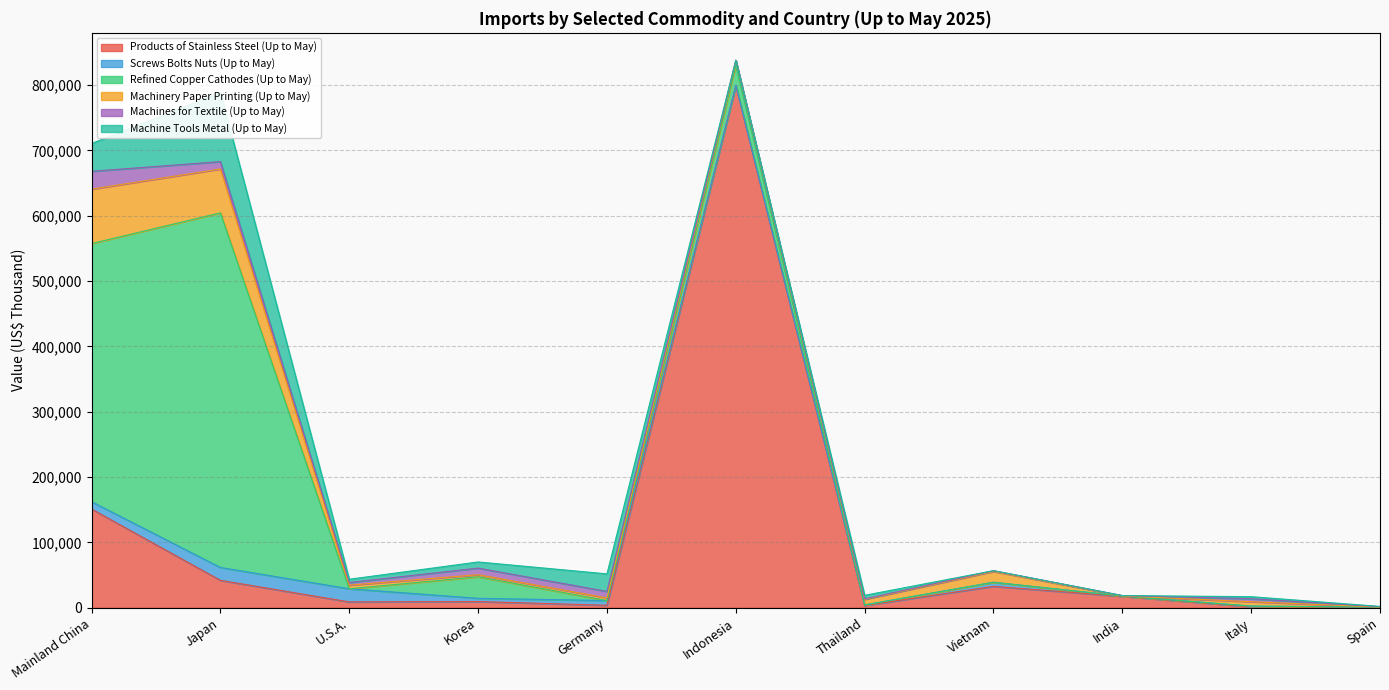

Is it true that Machine Tools Metal (Up to May) equals 0 at India?

True